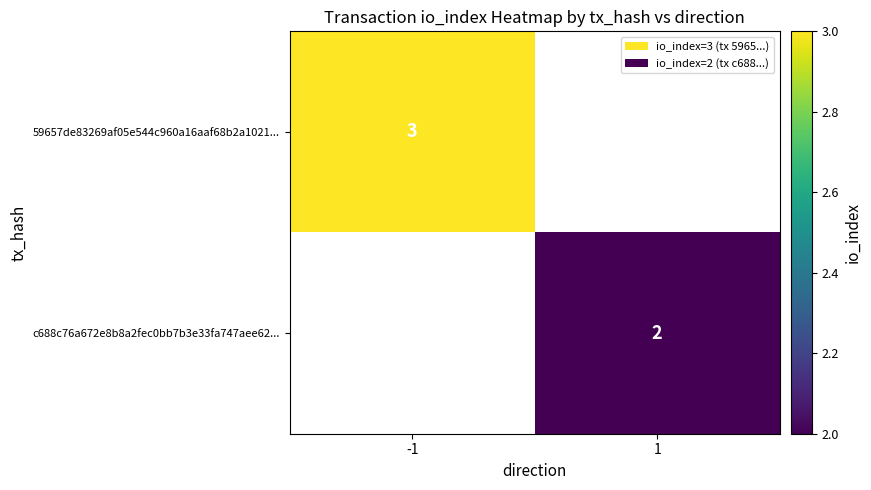

At how many categories does at least one series exceed 2?

1